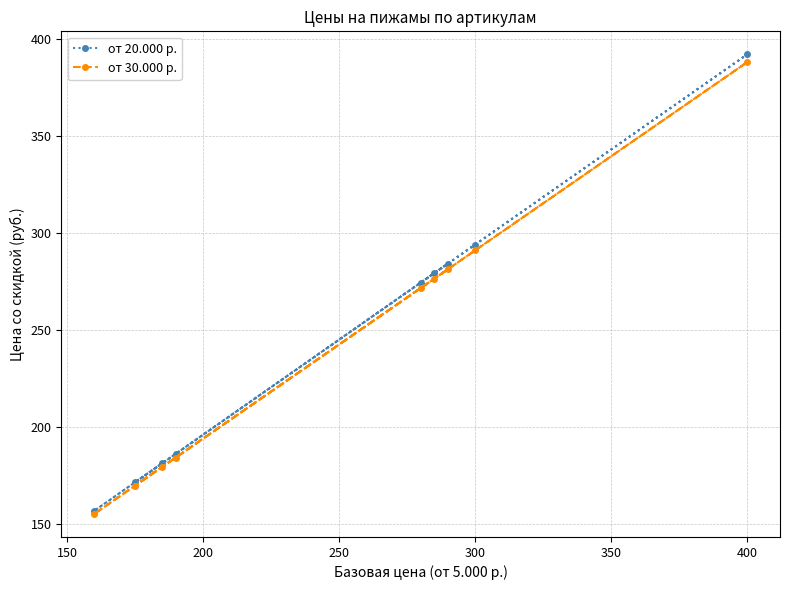

At which category is the sum across all series the highest?

400